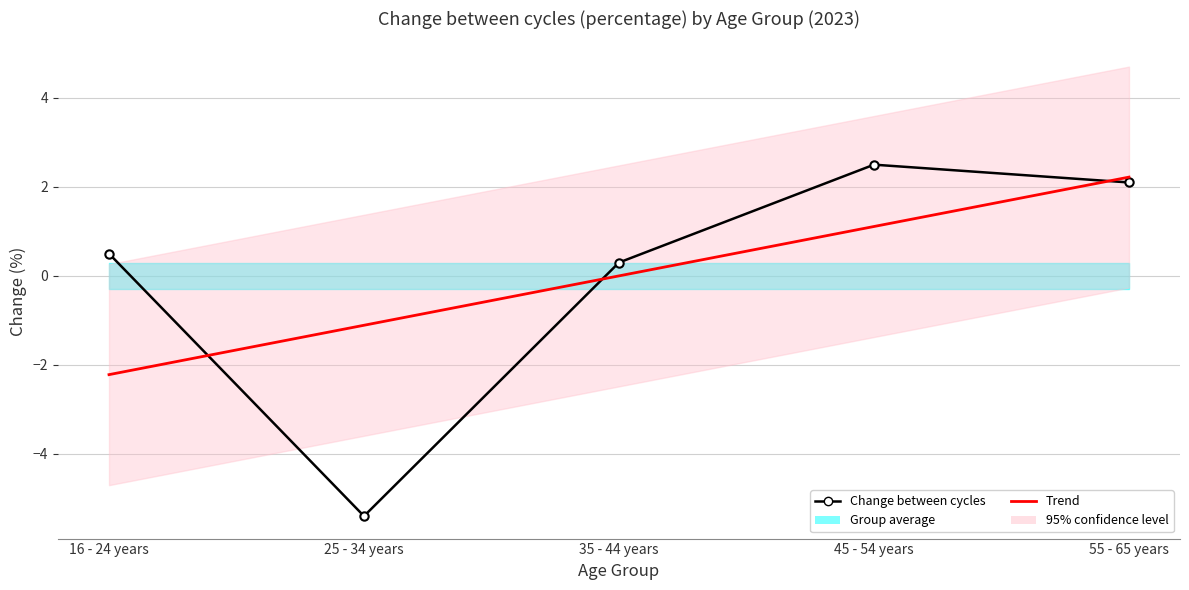

Which series ends up on top after the final intersection of Change between cycles and Trend?

Trend